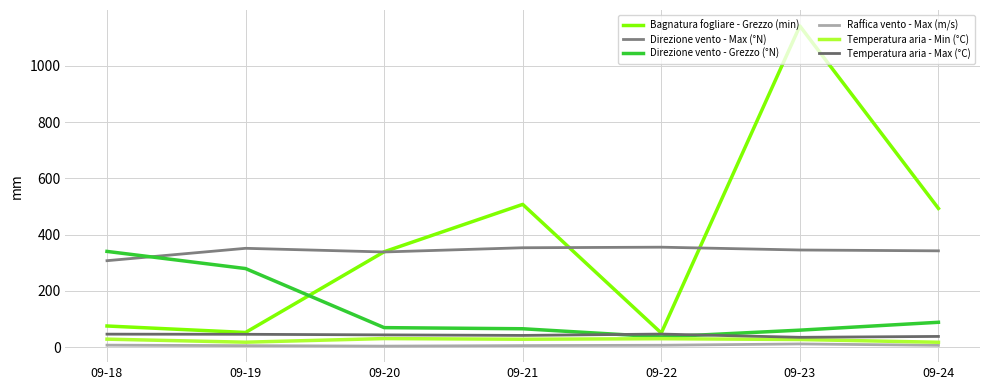

The value of Raffica vento - Max (m/s) at 09-19 is 8.2. True or false?

False